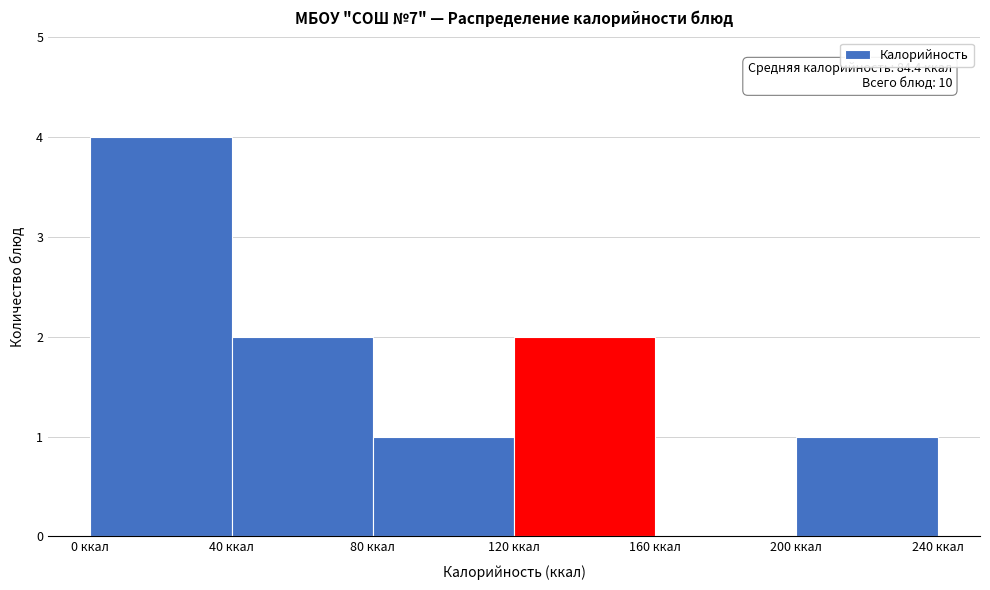

Which range on the x-axis has the tallest bar?

0 to 40